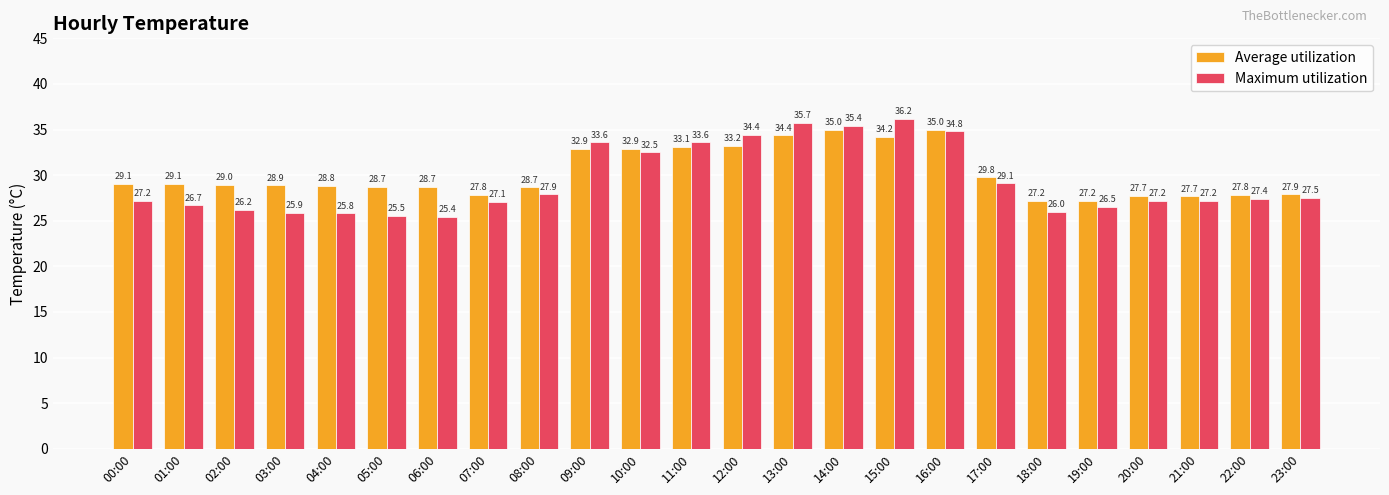

What is the lowest value of the Average utilization series?

27.2